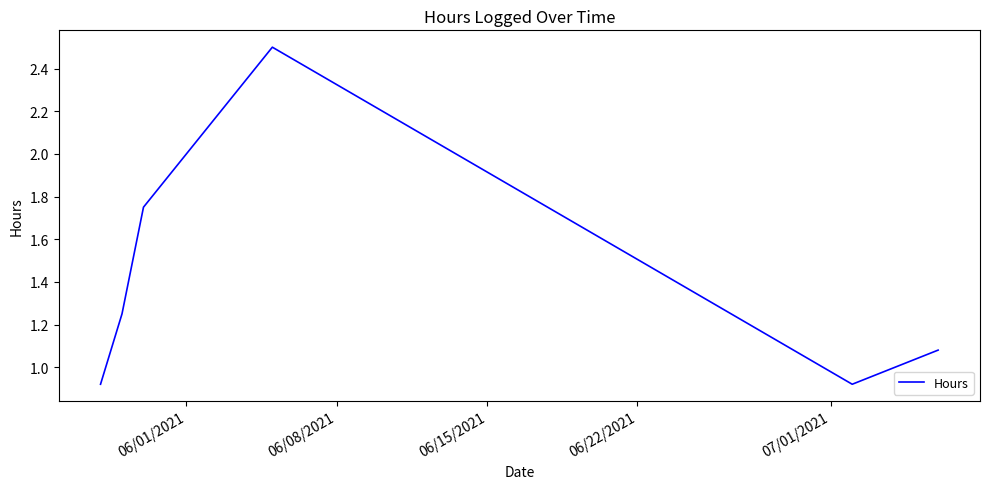

What is the difference between the maximum and minimum values?

1.6